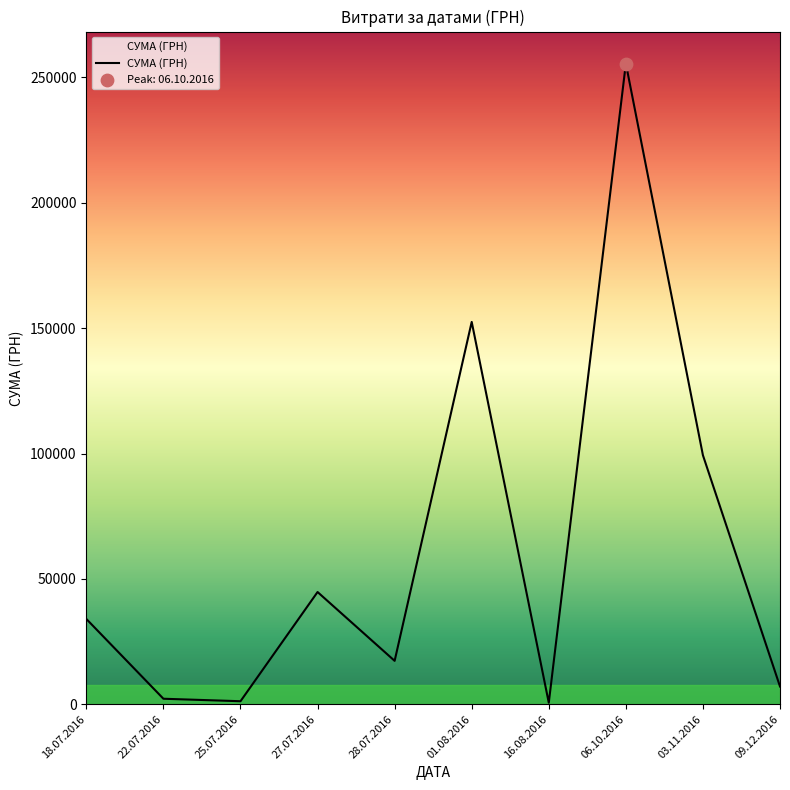

What is the ratio of the value at 18.07.2016 to the value at 09.12.2016?

4.8